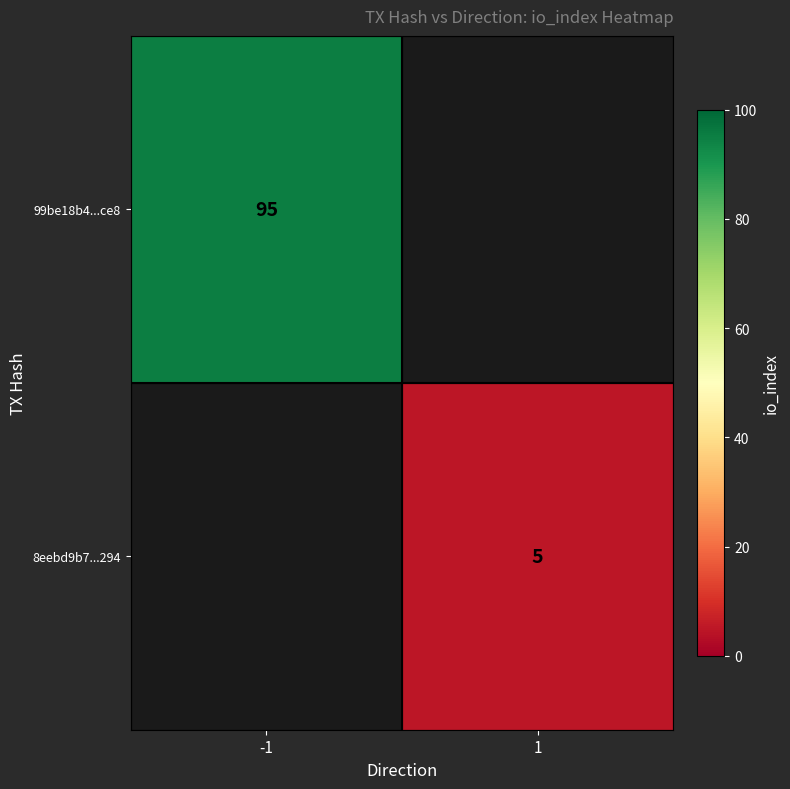

The 99be18b4...ce8 series shows 95 at -1. True or false?

True